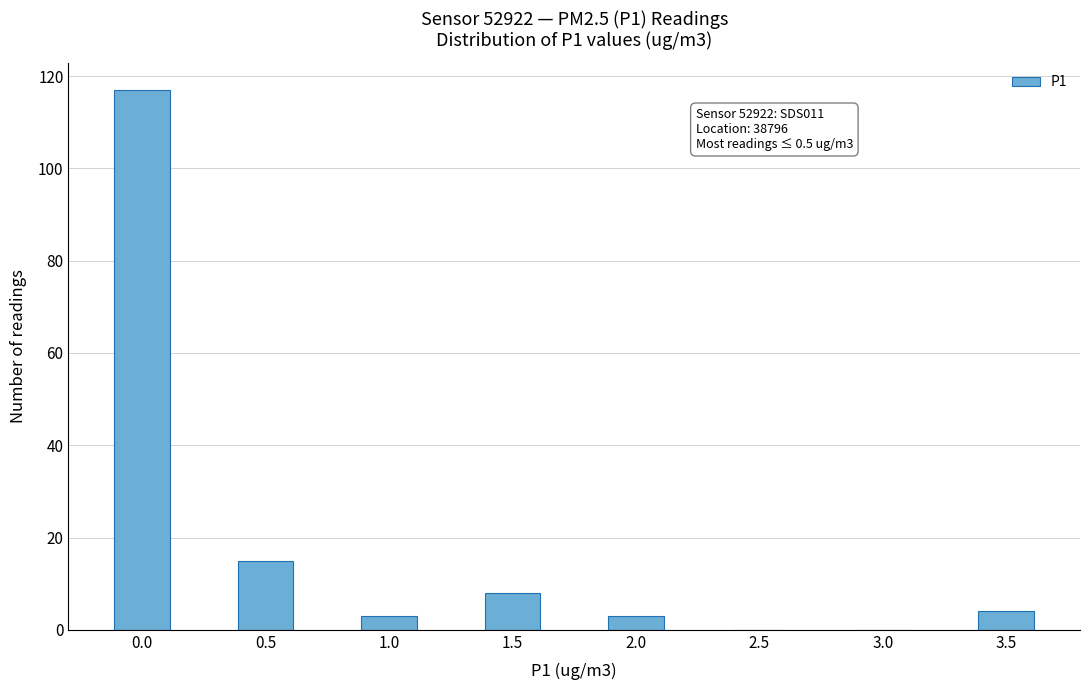

Reading left to right, extract all data points from this chart.

0.0=117	0.5=15	1.0=3	1.5=8	2.0=3	2.5=0	3.0=0	3.5=4